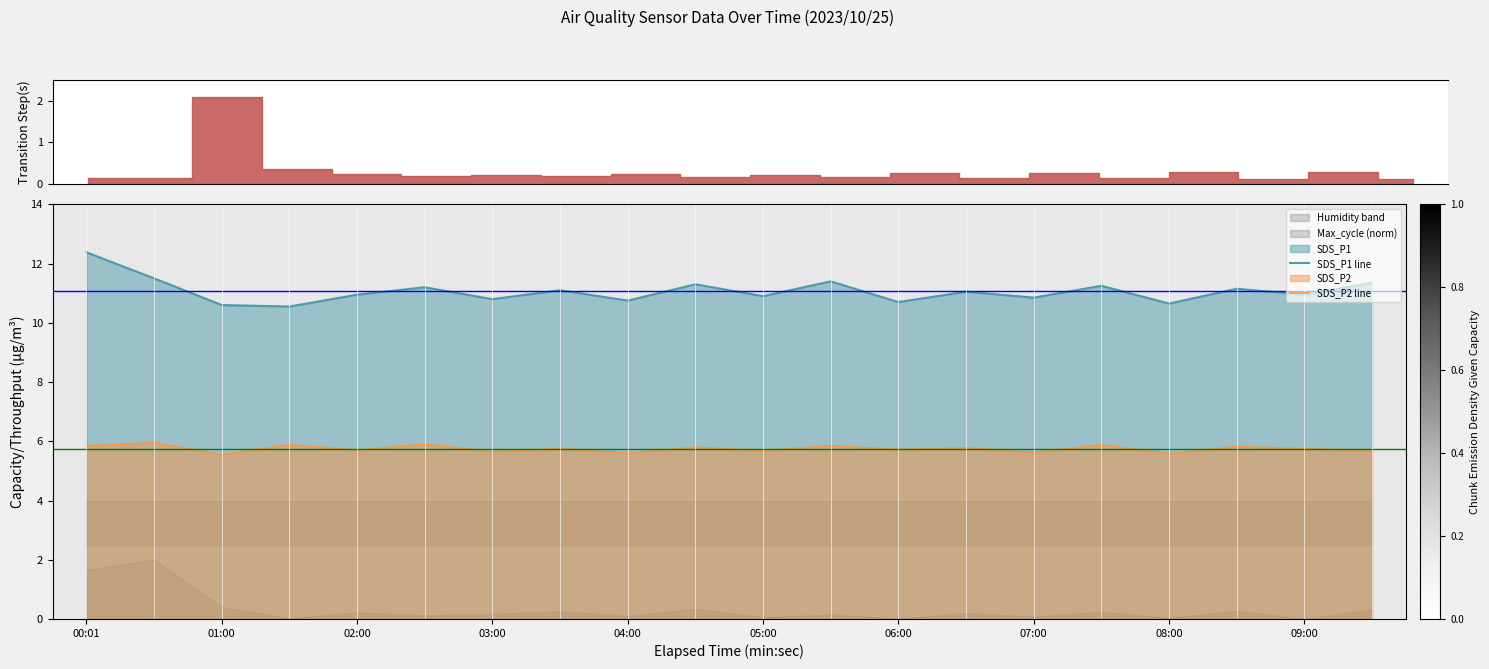

At which category is the sum across all series the highest?

00:01